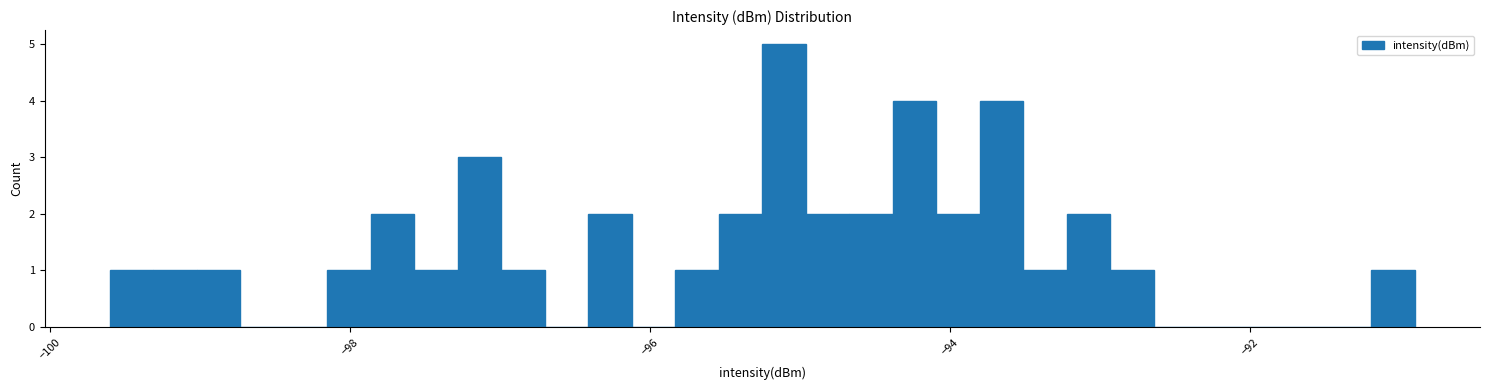

Read against the x-axis, roughly where is the centre of the tallest bar?

-95.2